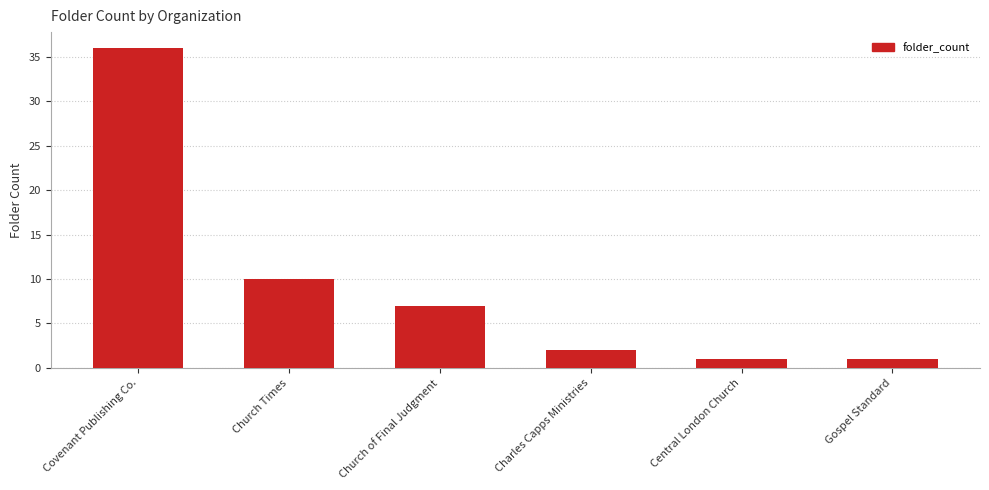

What is the ratio of the value at Gospel Standard to the value at Central London Church?

1.0